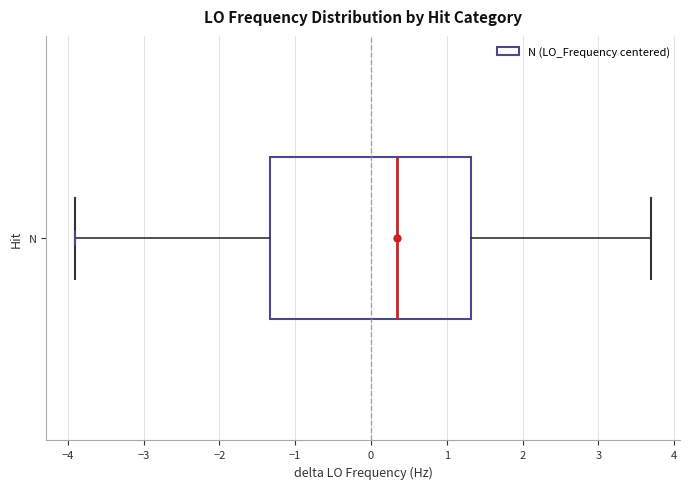

Transcribe this box plot: give where the median line is, the range the box spans, and where the two whiskers end, as read against the x-axis. The values are not printed on the chart, so give them approximately, as read against the axis.

median 0.3, box -1.3 to 1.3, whiskers -3.9 to 3.7